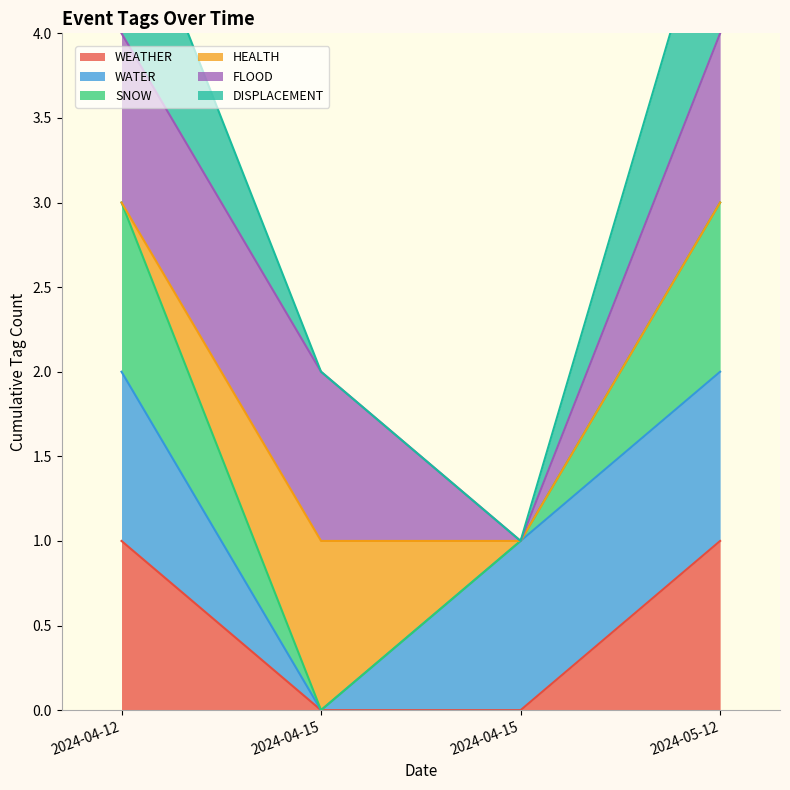

What is the sum of the WEATHER values at 2024-04-15 and 2024-05-12?

1